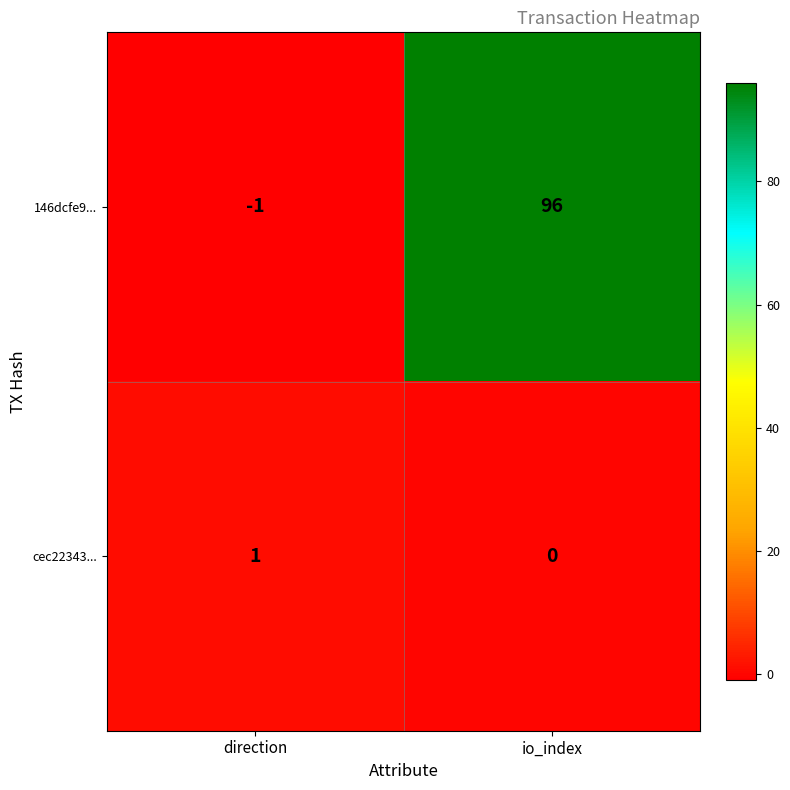

Reading left to right, transcribe all the data shown in this chart.

146dcfe9...: -1	96
cec22343...: 1	0